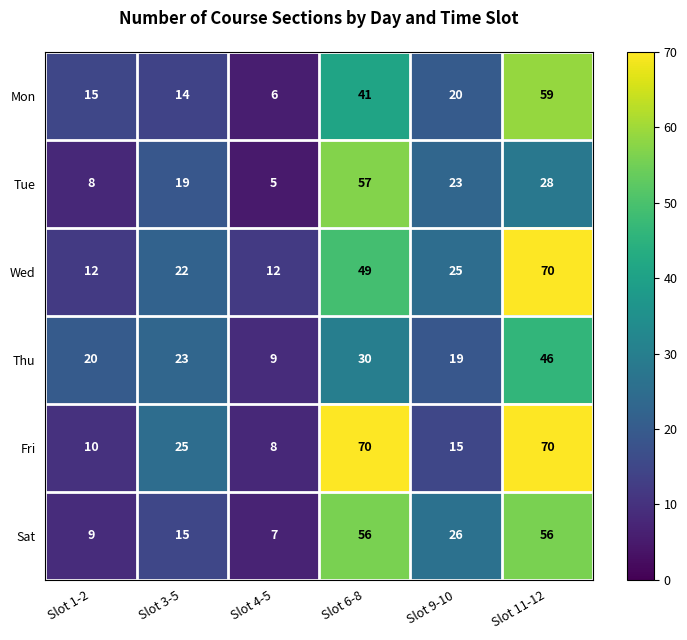

At which label is Thu closest to 27?

Slot 6-8